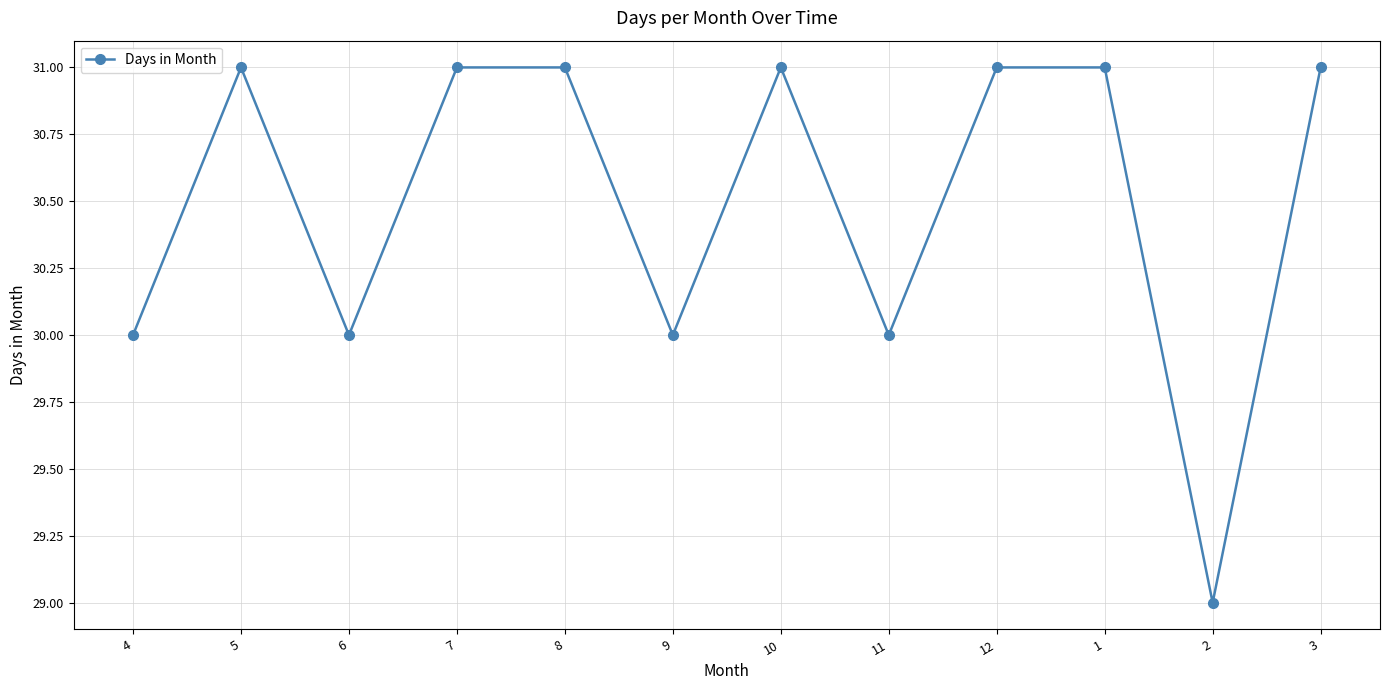

Reading left to right, what are all the values shown in this chart?

4=30	5=31	6=30	7=31	8=31	9=30	10=31	11=30	12=31	1=31	2=29	3=31